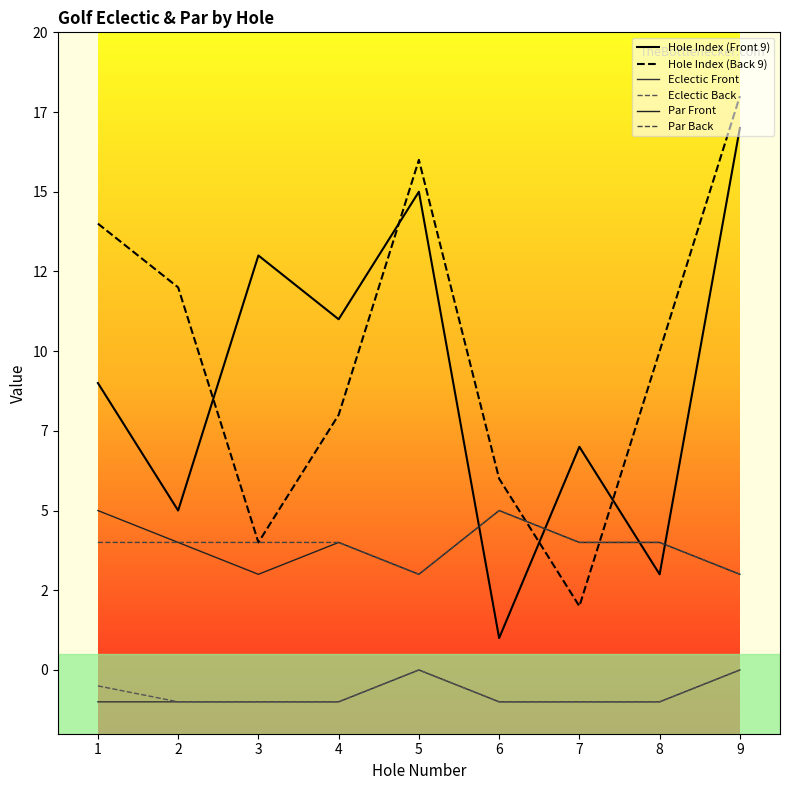

Where is Par Front nearest to the value 4?

2